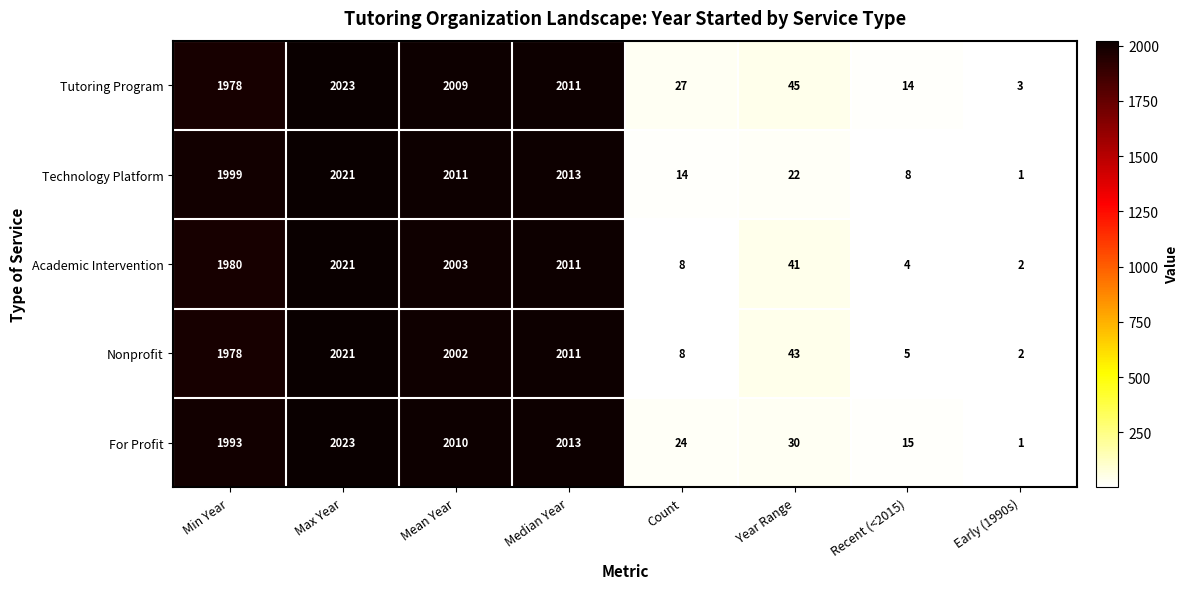

At which label does Academic Intervention reach its minimum?

Early (1990s)